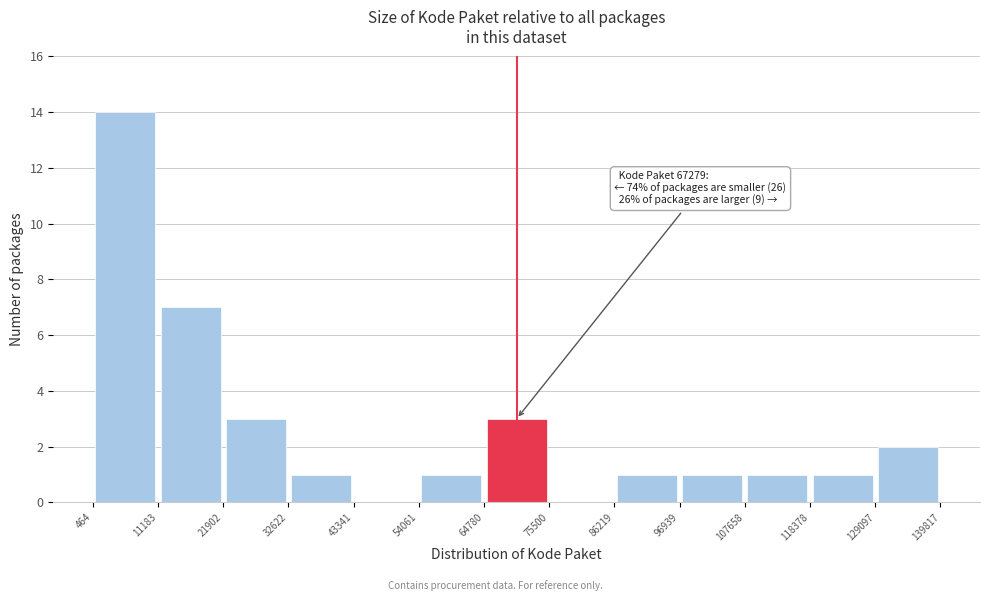

Which range on the x-axis has the tallest bar?

464 to 11183